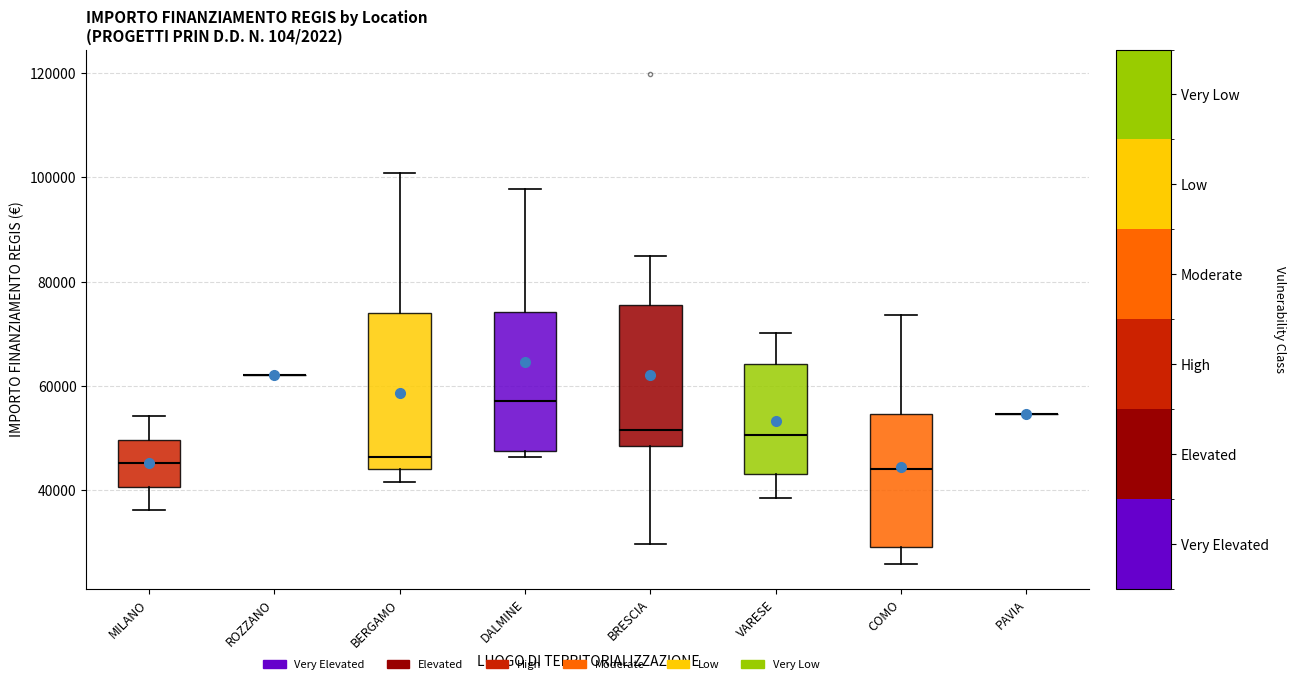

Reading left to right, transcribe this box plot: for each box, give where its median line is, the range the box spans, and where its two whiskers end, as read against the y-axis. The values are not printed on the chart, so give them approximately, as read against the axis.

MILANO: median 46000, box 40000 to 50000, whiskers 36000 to 54000
ROZZANO: box collapsed to a line at 62000, whiskers 62000 to 62000
BERGAMO: median 46000, box 44000 to 74000, whiskers 42000 to 100000
DALMINE: median 58000, box 48000 to 74000, whiskers 46000 to 98000
BRESCIA: median 52000, box 48000 to 76000, whiskers 30000 to 84000
VARESE: median 50000, box 44000 to 64000, whiskers 38000 to 70000
COMO: median 44000, box 30000 to 54000, whiskers 26000 to 74000
PAVIA: box collapsed to a line at 54000, whiskers 54000 to 54000